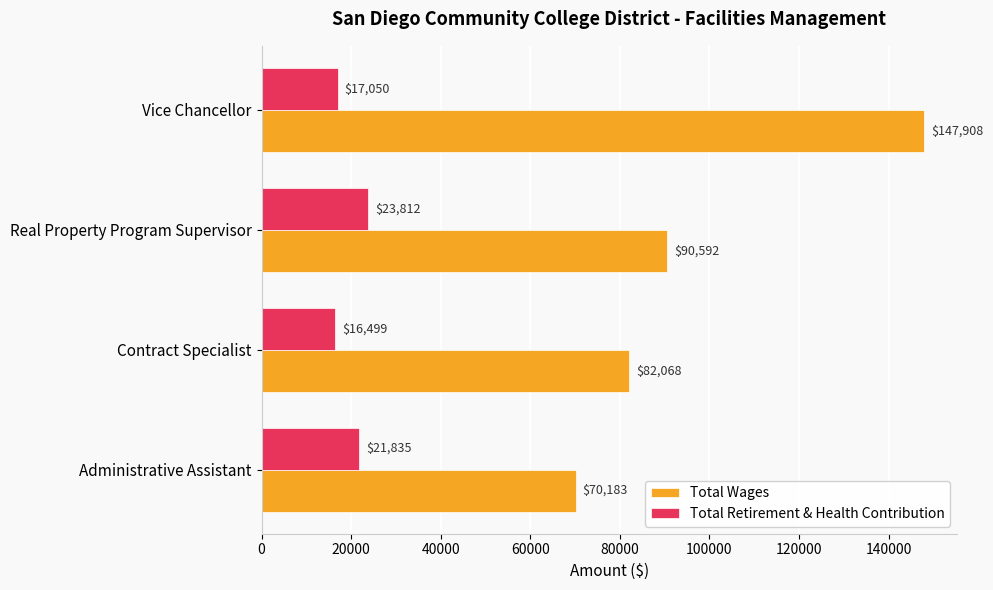

What is the minimum value for Total Retirement & Health Contribution?

16499